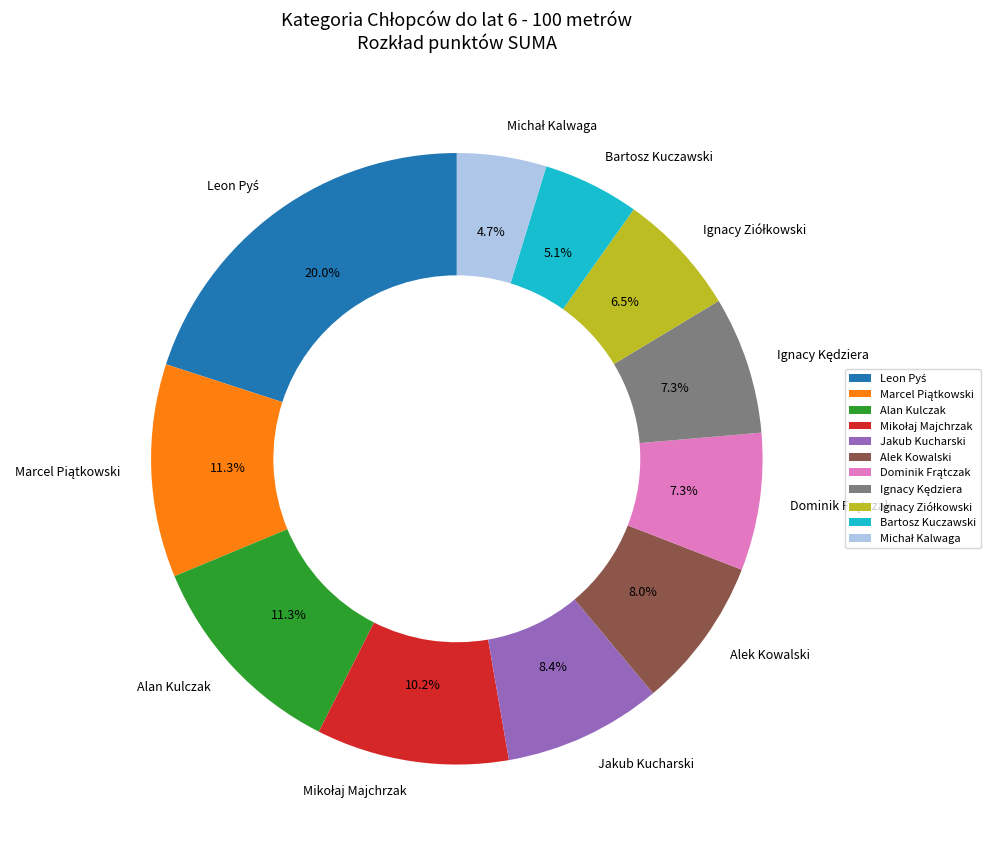

Is Alan Kulczak the majority of the pie?

No